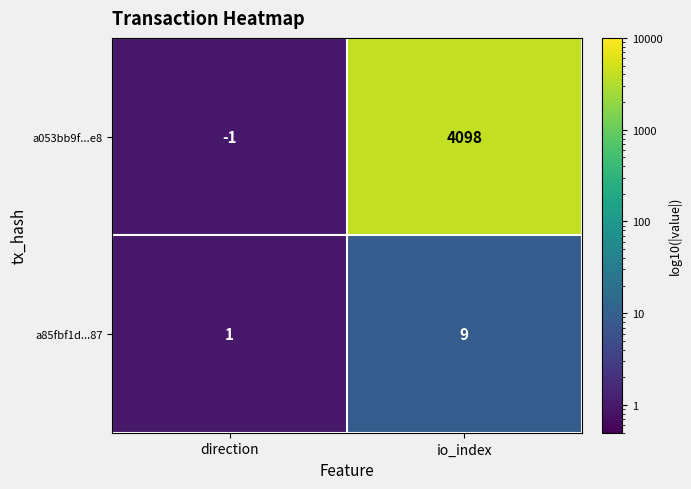

The a053bb9f...e8 series shows 0 at direction. True or false?

False